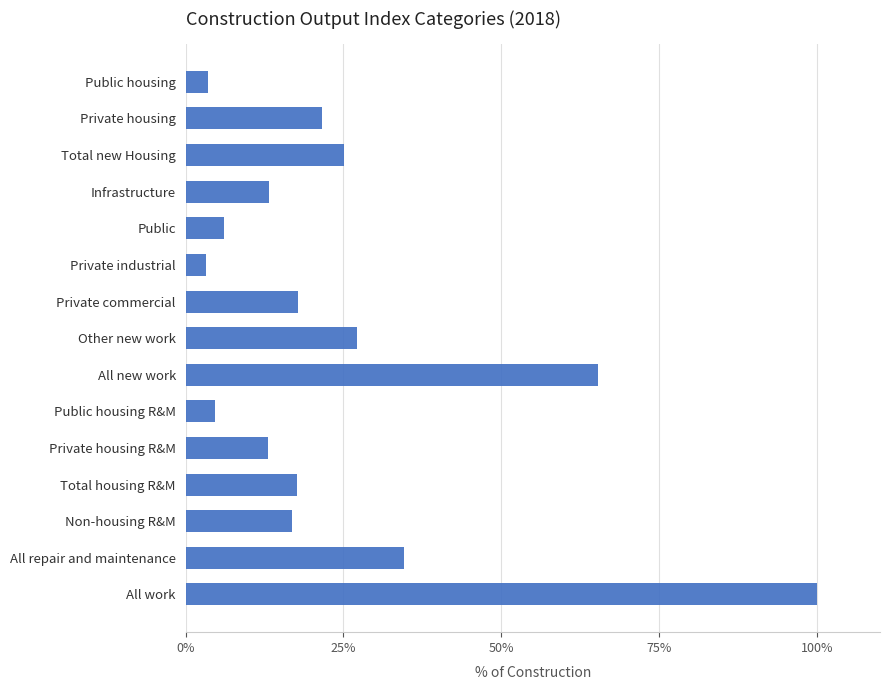

What is the minimum value shown in the chart?

3.2